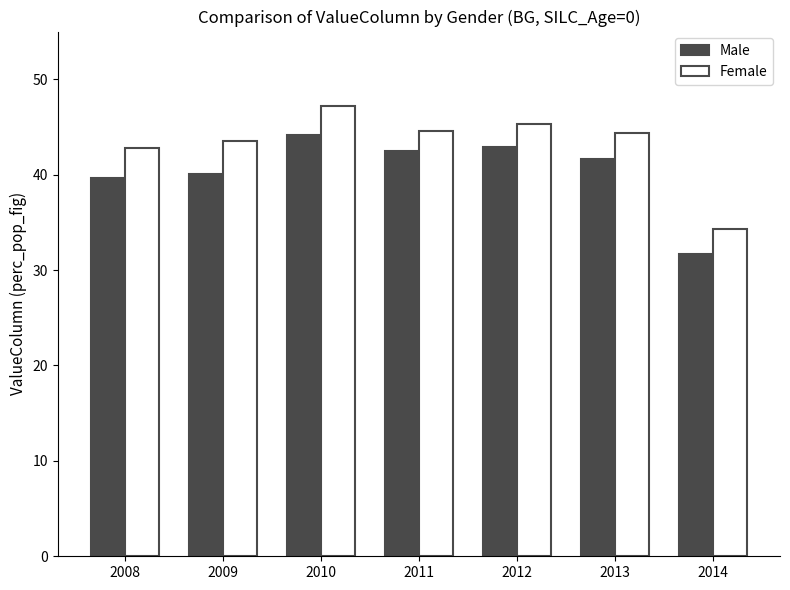

Rank the series by their maximum value, from highest to lowest.

Female, Male